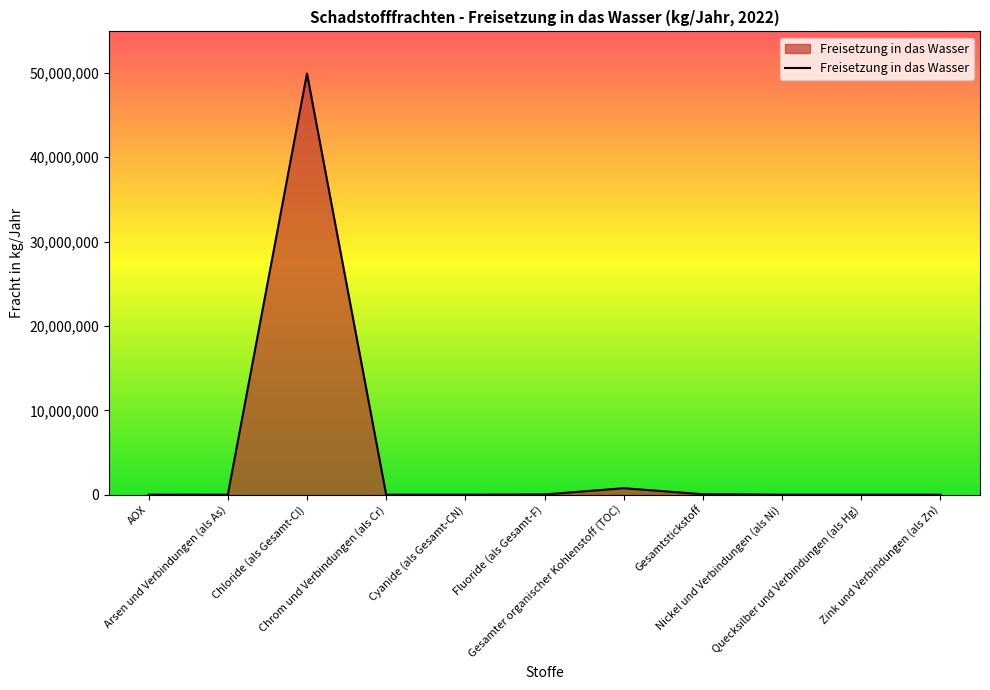

What is the difference between the maximum and second lowest values?

49909976